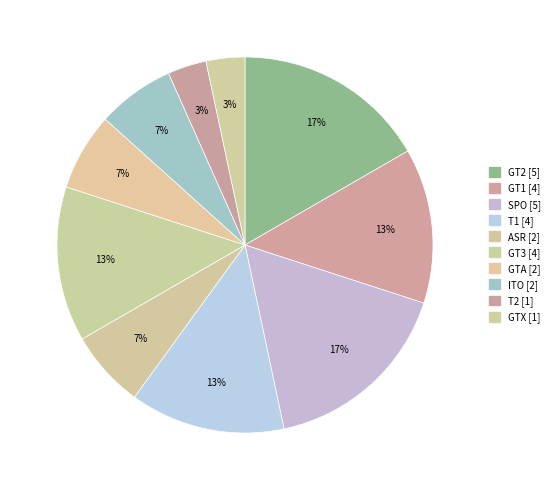

Which has a higher value, GT1 or GTX?

GT1